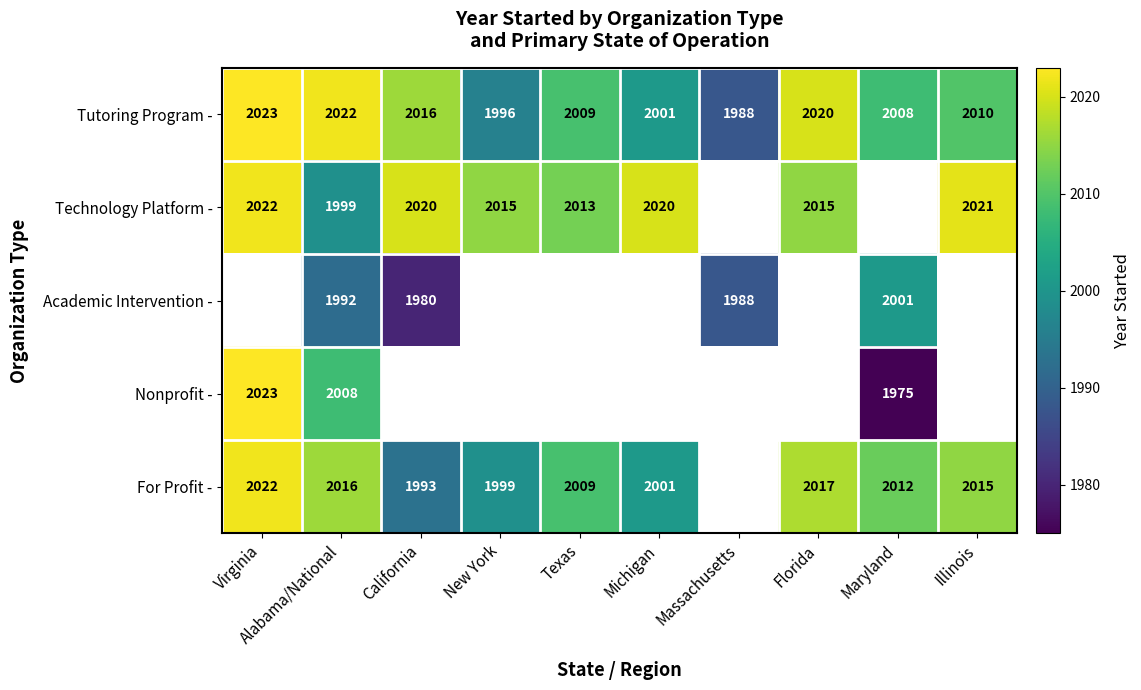

What is the minimum value shown in the chart?

1975.0